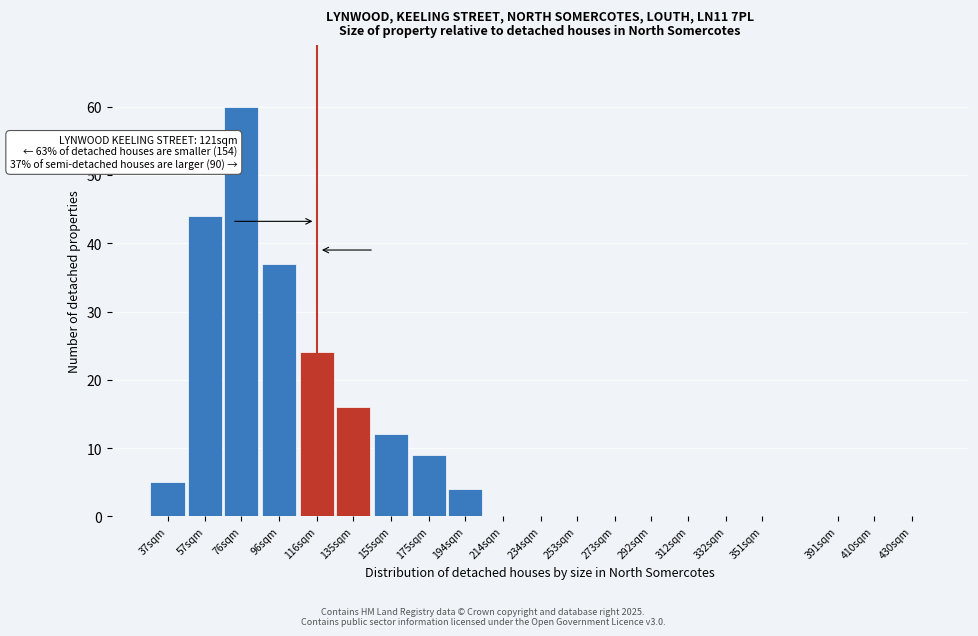

Reading left to right, transcribe all the data shown in this chart.

37sqm=5	57sqm=44	76sqm=60	96sqm=37	116sqm=24	135sqm=16	155sqm=12	175sqm=9	194sqm=4	214sqm=0	234sqm=0	253sqm=0	273sqm=0	292sqm=0	312sqm=0	332sqm=0	351sqm=0	391sqm=0	410sqm=0	430sqm=0